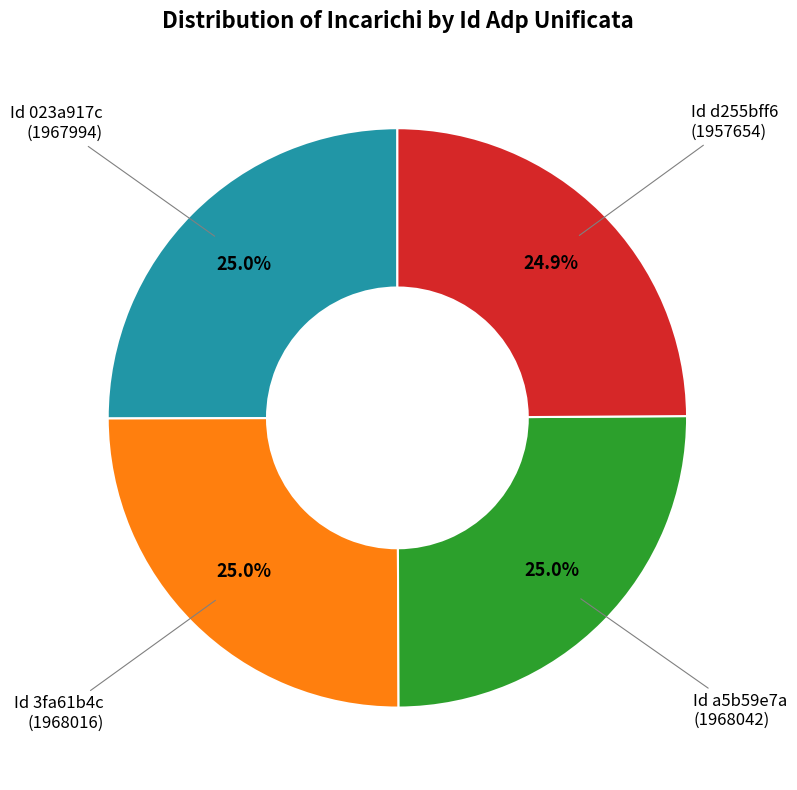

Is there any slice that represents more than half of the pie?

No